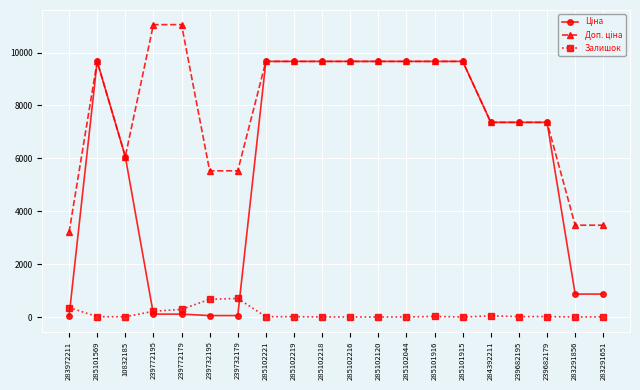

True or false: Залишок has more than 2 interior local peaks.

True